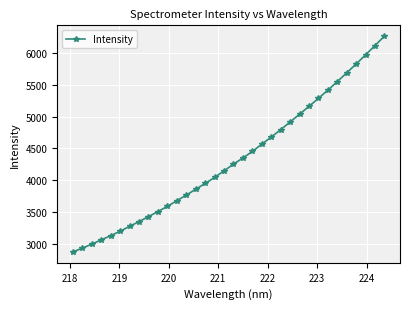

What is the value of the 23rd point from the left?

4795.7